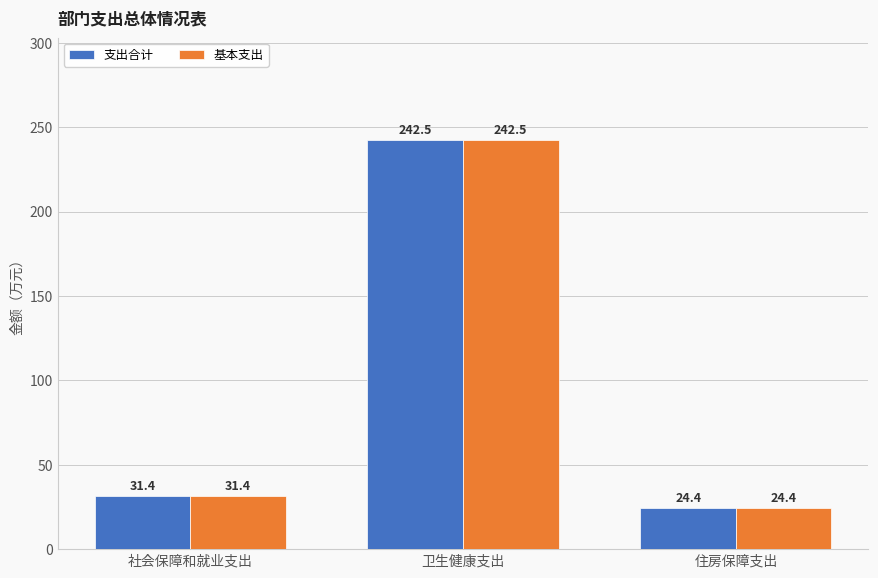

What is the sum of the 基本支出 values at 住房保障支出 and 社会保障和就业支出?

55.8